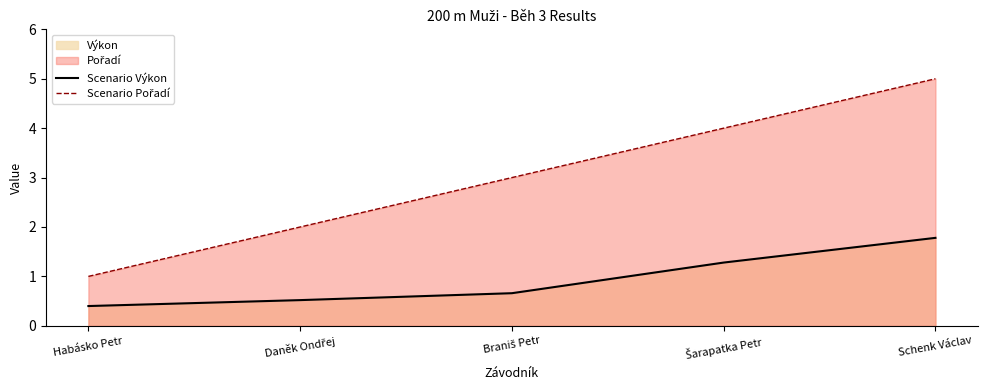

What is the difference between the maximum and second lowest values in the Scenario Pořadí series?

3.0